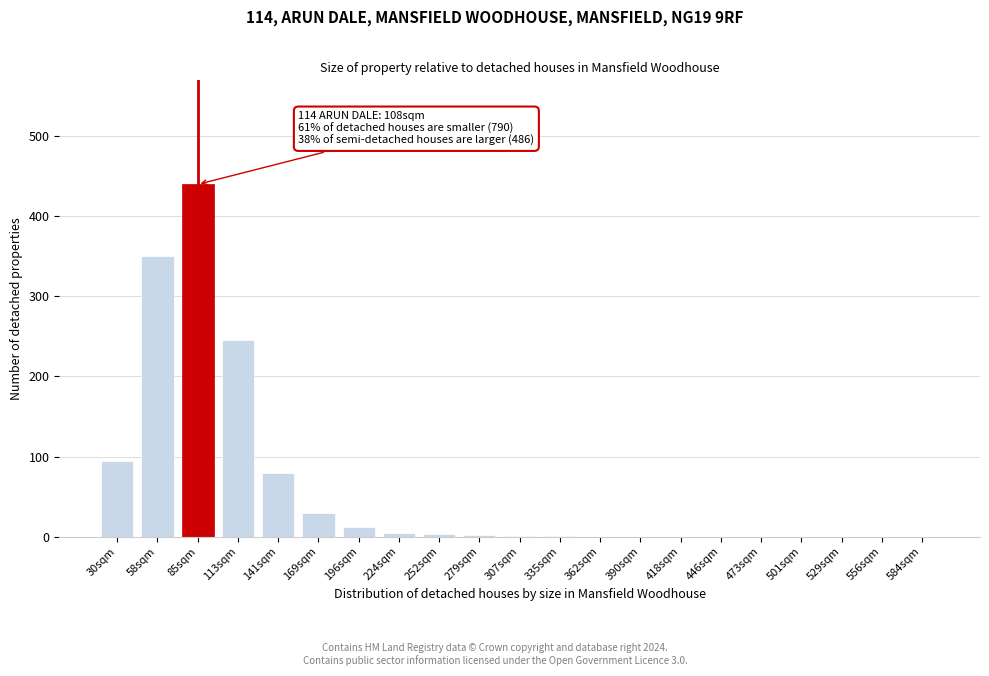

Which category has the highest value across all series?

85sqm